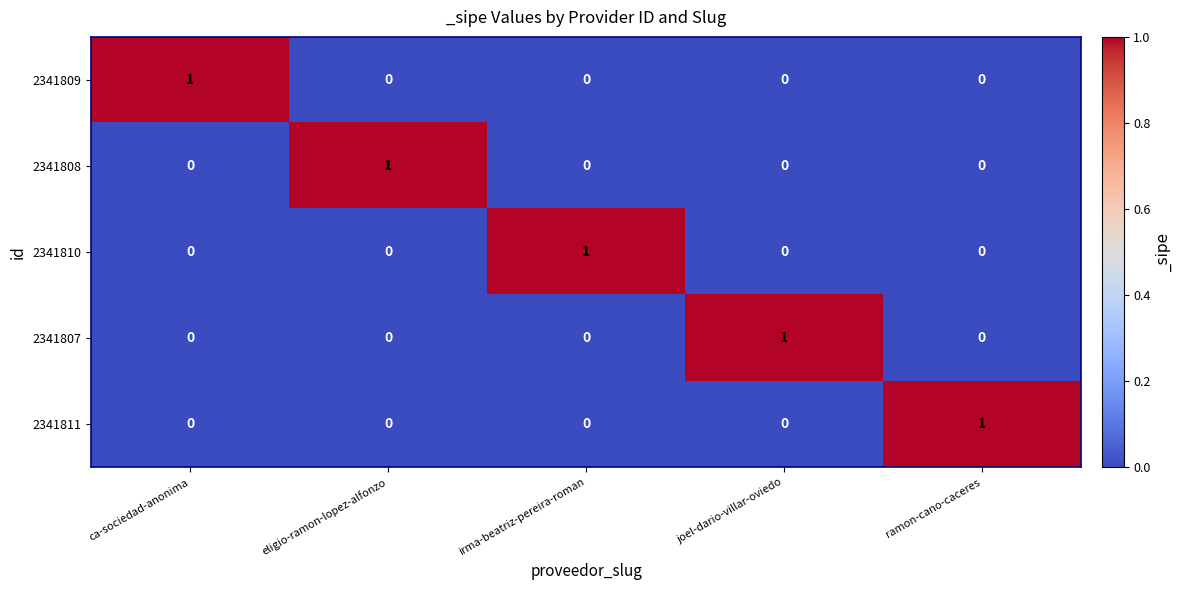

What is the spread (max minus min) of values at ramon-cano-caceres?

1